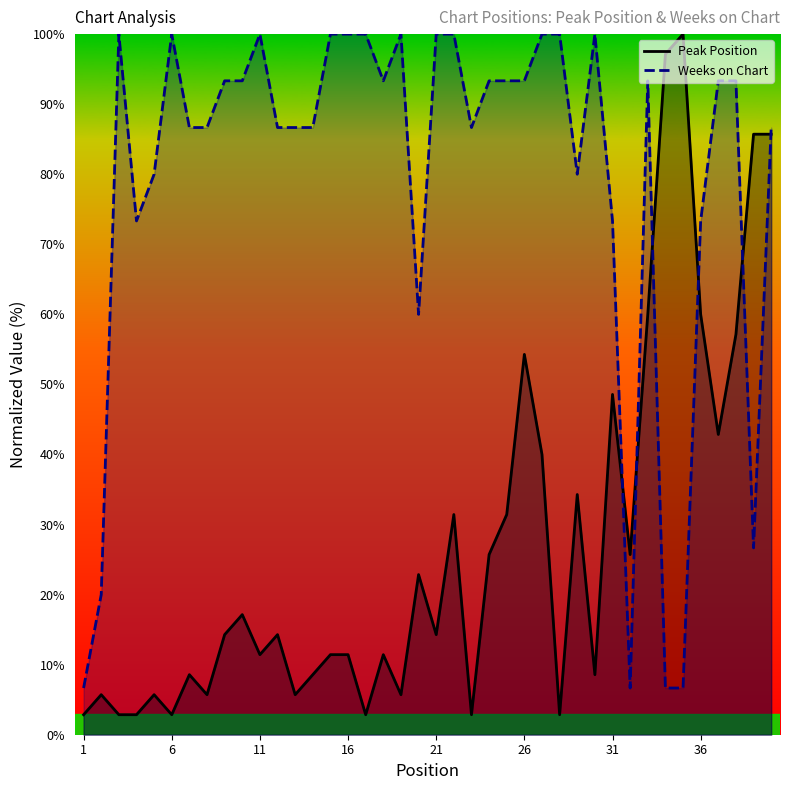

What is the greatest value displayed?

100.0